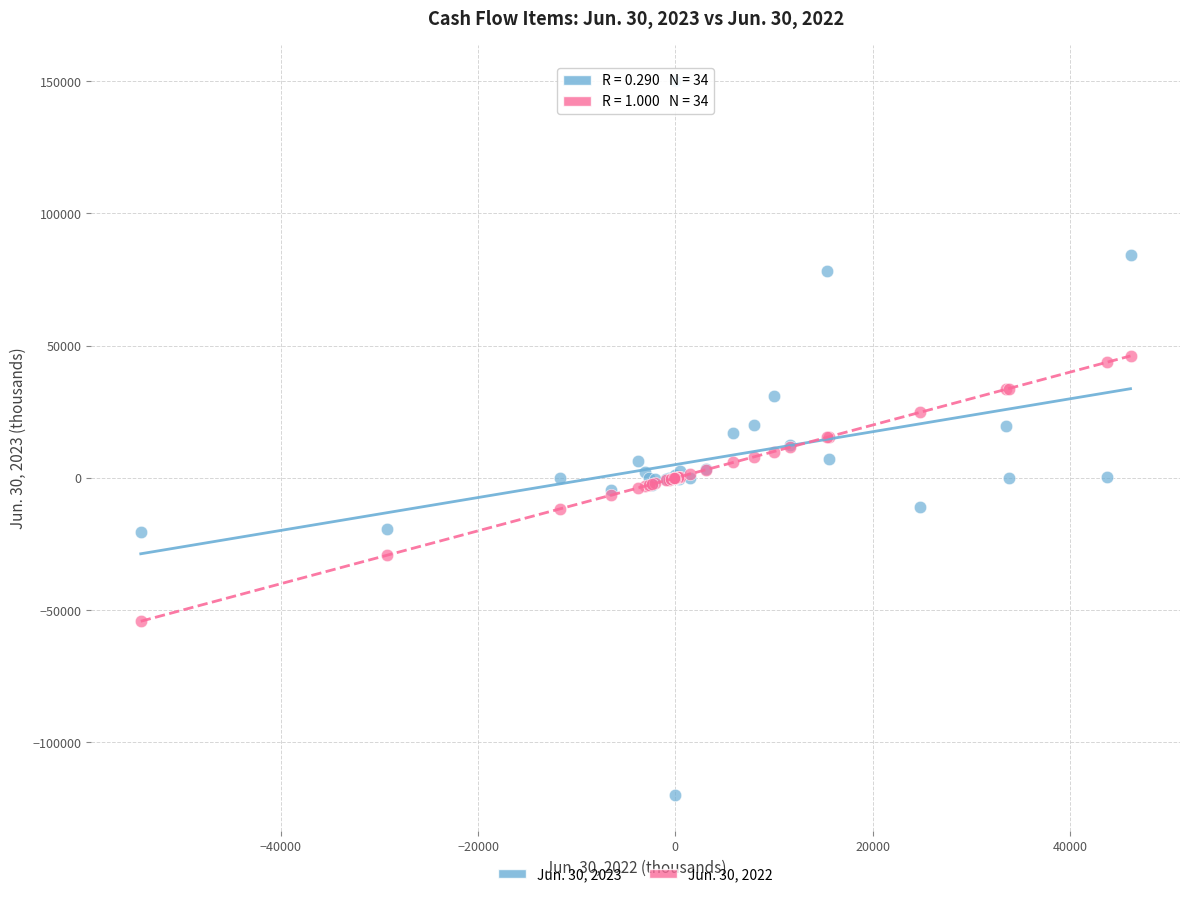

What are all the series names shown in the legend?

Jun. 30, 2023, Jun. 30, 2022